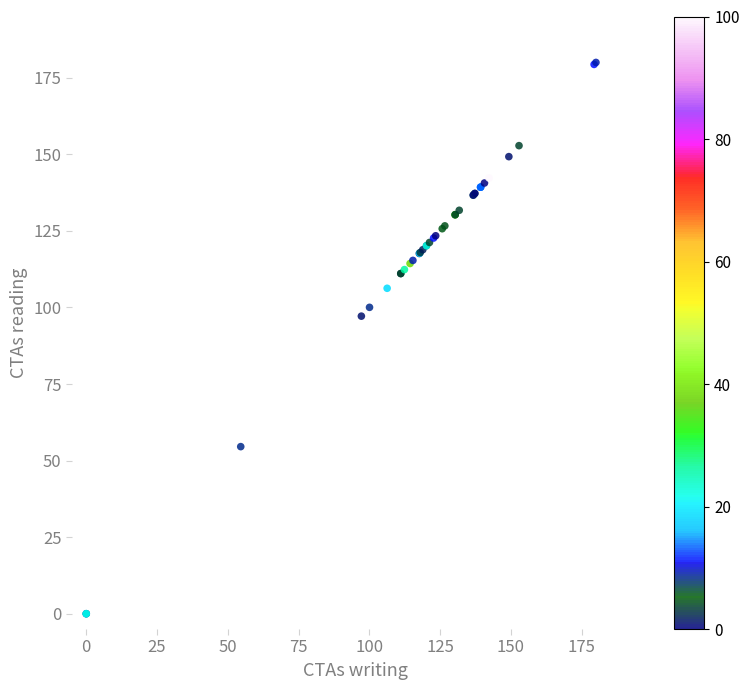

What Y value in the scatter plot is closest to 90?

97.2